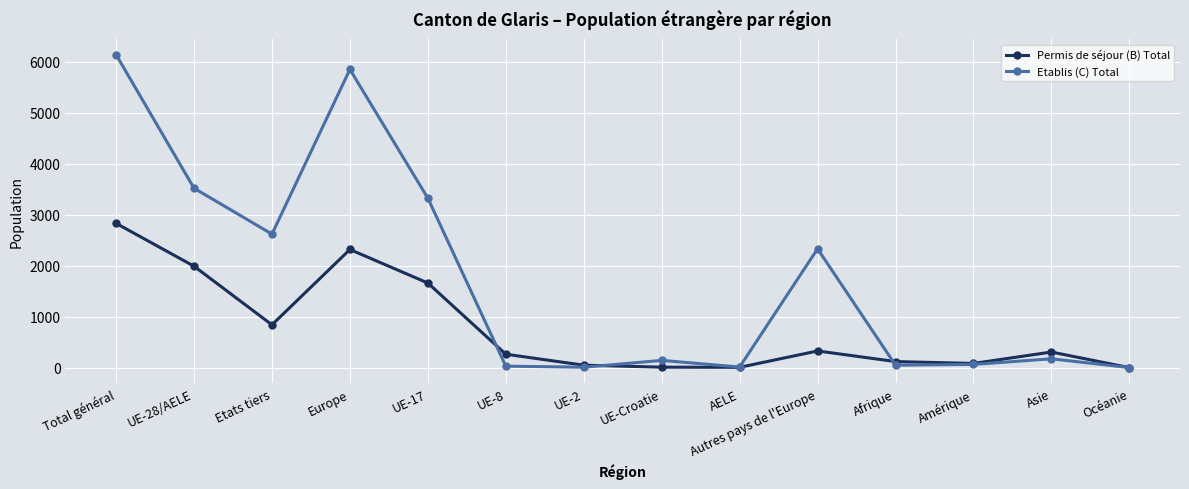

List the series in order of their peak value, highest first.

Etablis (C) Total, Permis de séjour (B) Total